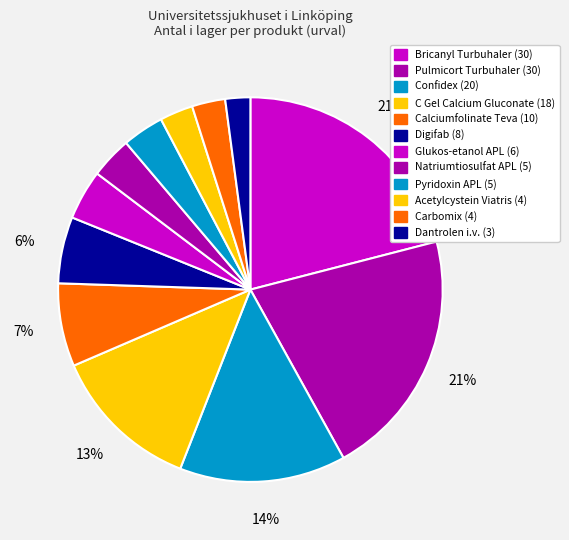

What percentage is the Acetylcystein Viatris (4) slice, to the nearest percent?

3%